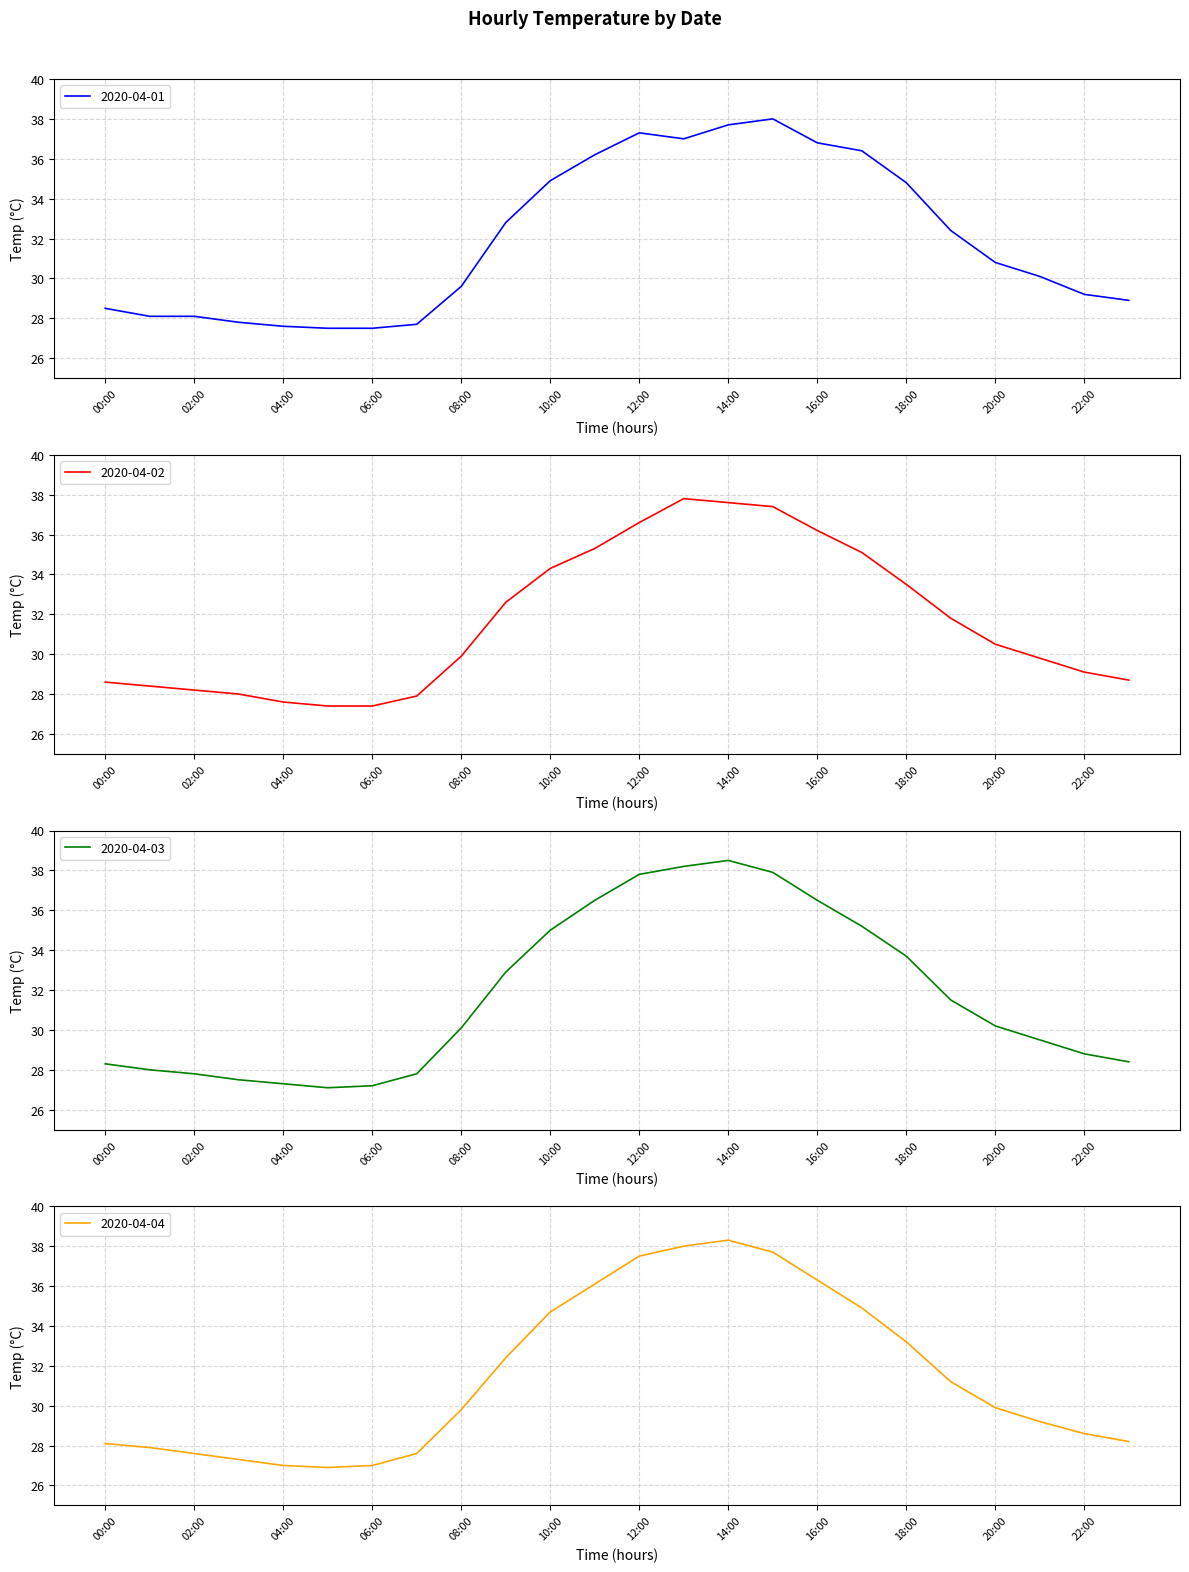

What is the difference between the 2020-04-04 values at 01:00 and 02:00?

0.3